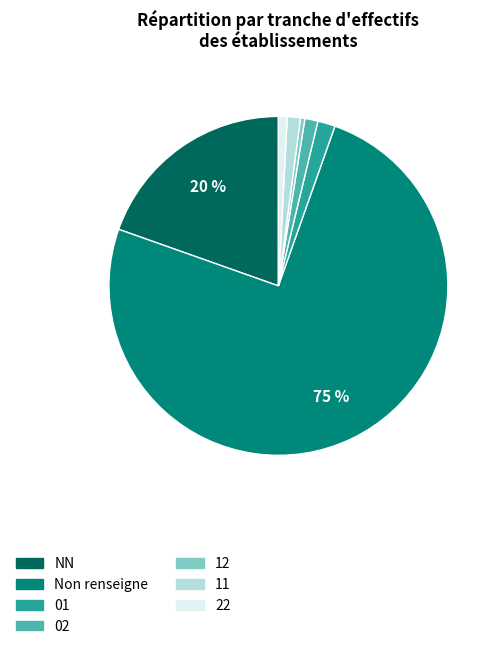

How many segments does this pie chart have?

7